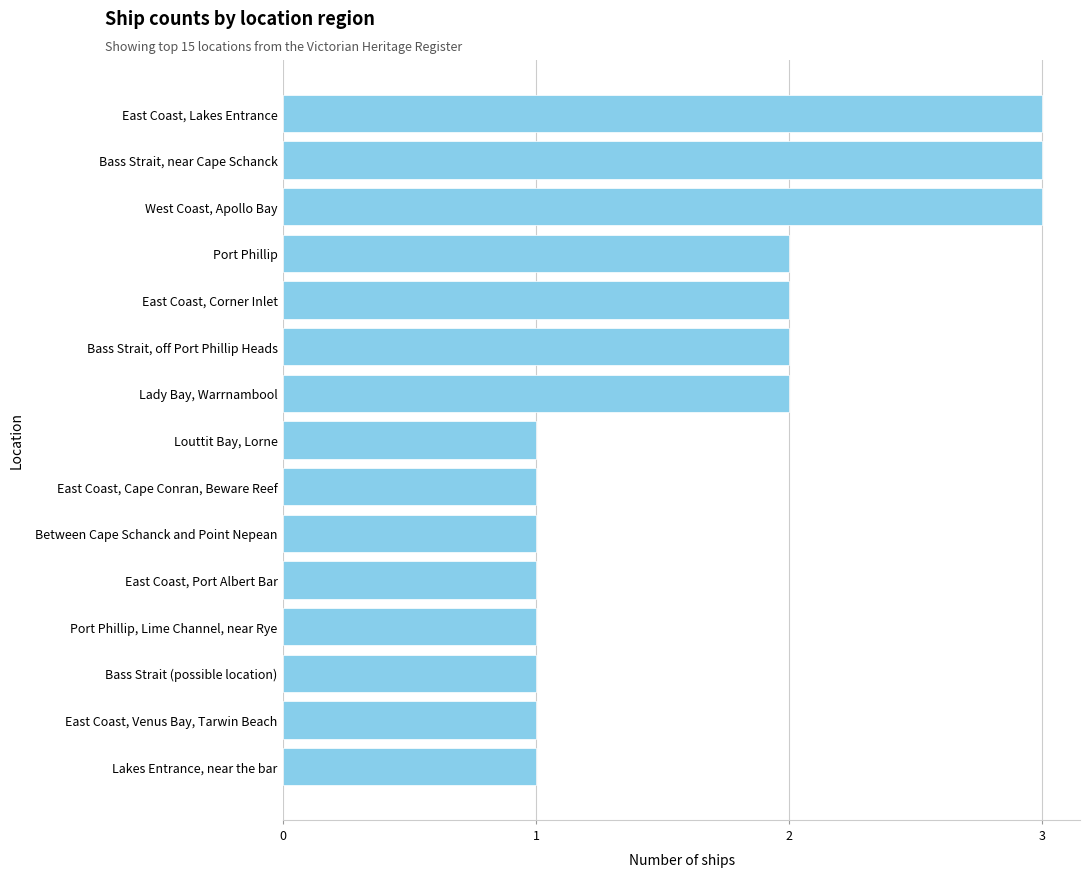

What is the greatest value displayed?

3